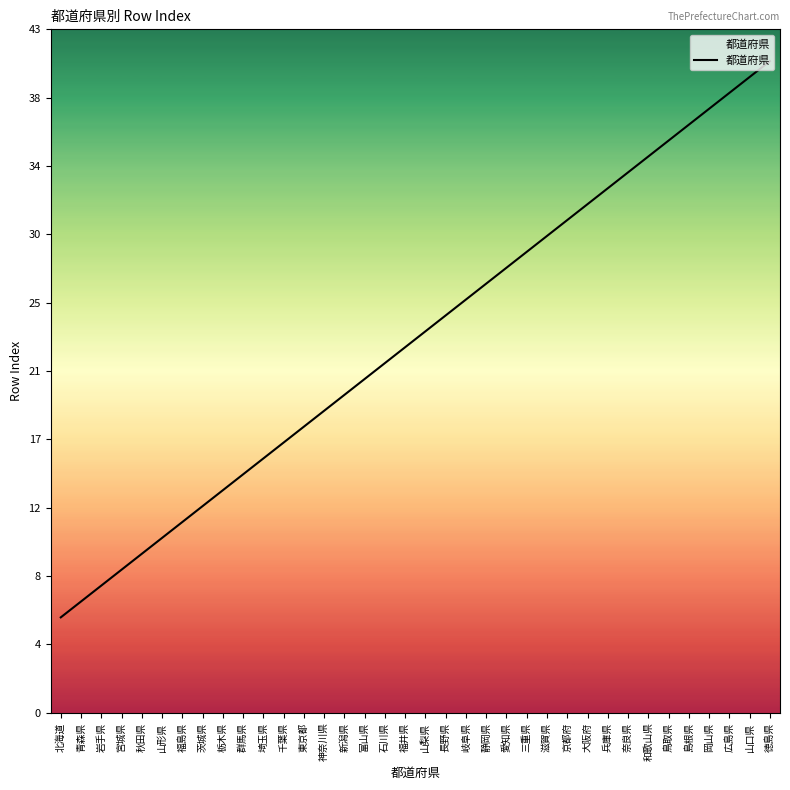

Does the chart have visible grid lines?

No